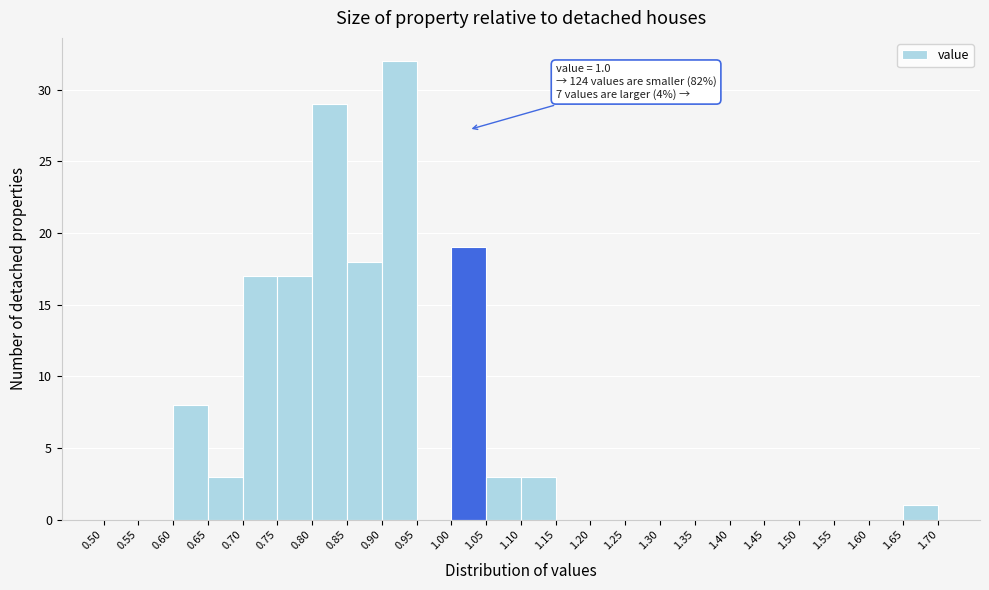

Which range on the x-axis has the tallest bar?

0.90 to 0.95